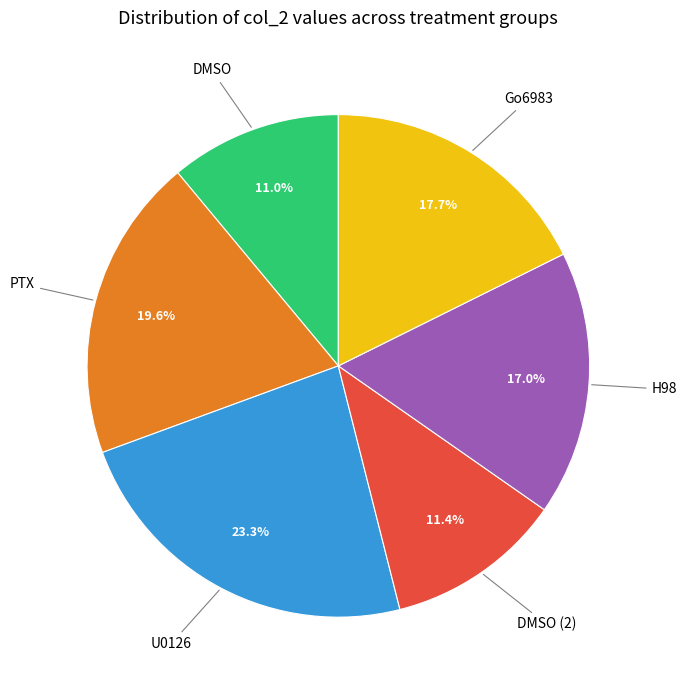

Is there any slice that represents more than half of the pie?

No